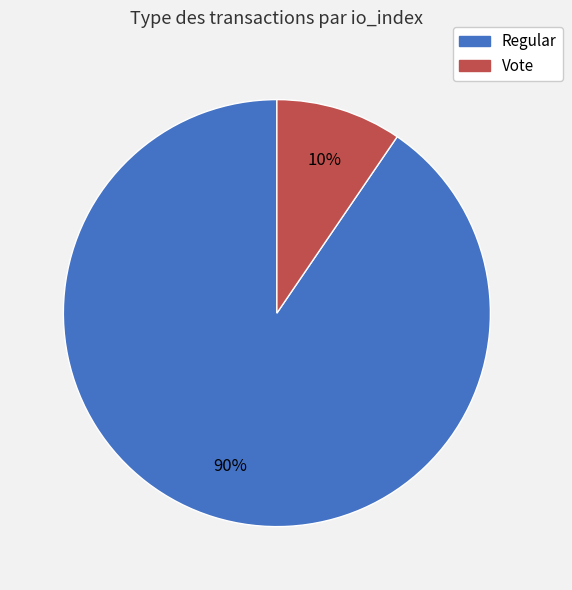

What is the smallest slice in the pie chart?

Vote